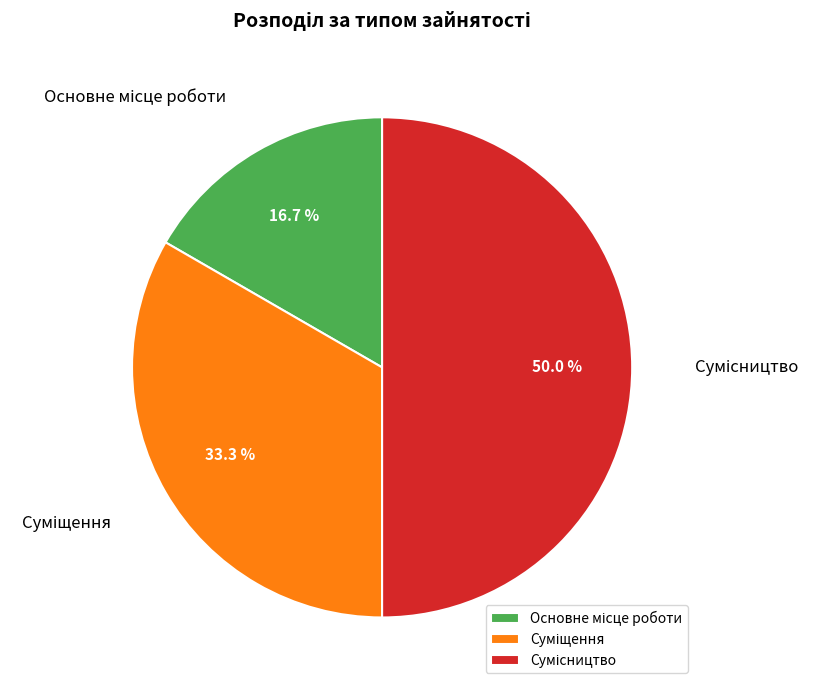

How many slices are in this pie chart?

3